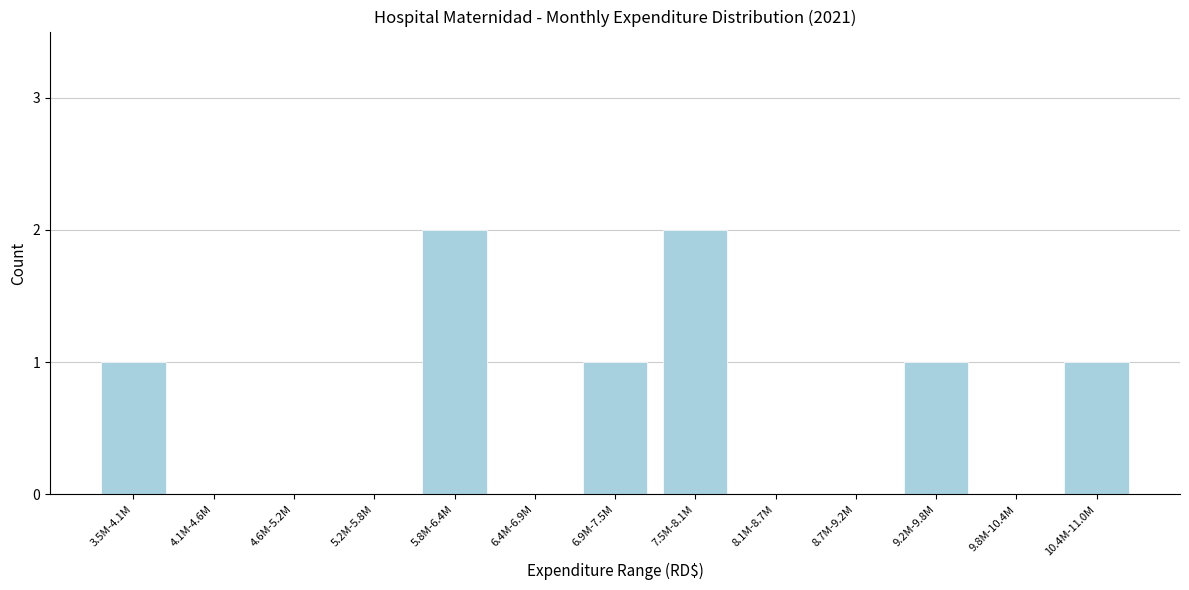

Reading left to right, list all the values displayed in this chart.

3.5M-4.1M=1	4.1M-4.6M=0	4.6M-5.2M=0	5.2M-5.8M=0	5.8M-6.4M=2	6.4M-6.9M=0	6.9M-7.5M=1	7.5M-8.1M=2	8.1M-8.7M=0	8.7M-9.2M=0	9.2M-9.8M=1	9.8M-10.4M=0	10.4M-11.0M=1